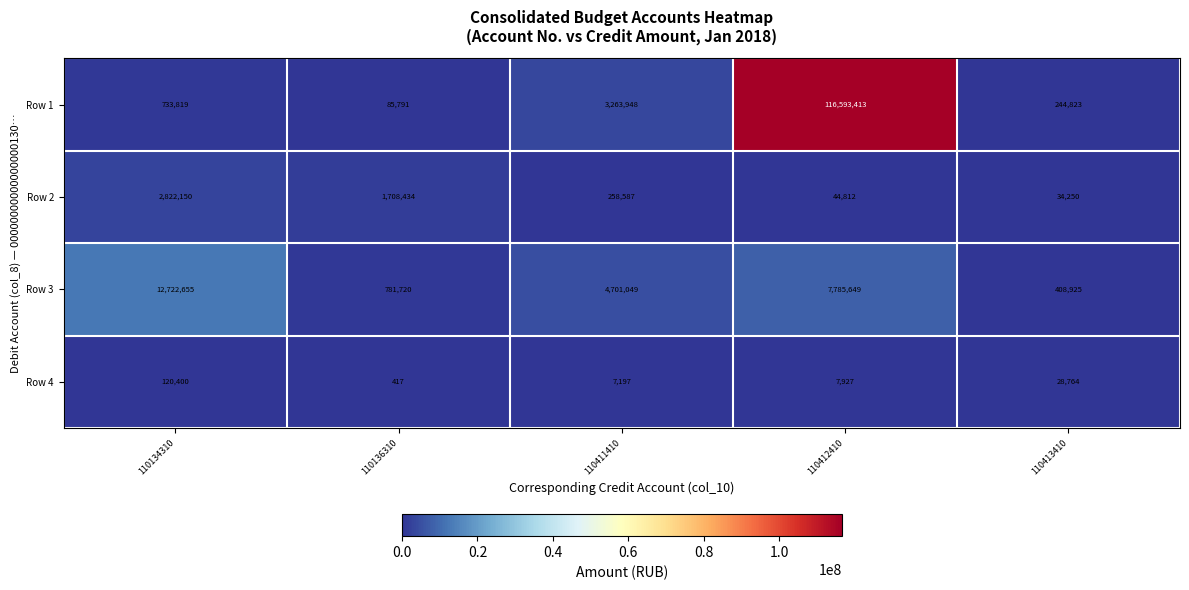

What is the sum of the Row 4 values at 110412410 and 110136310?

8344